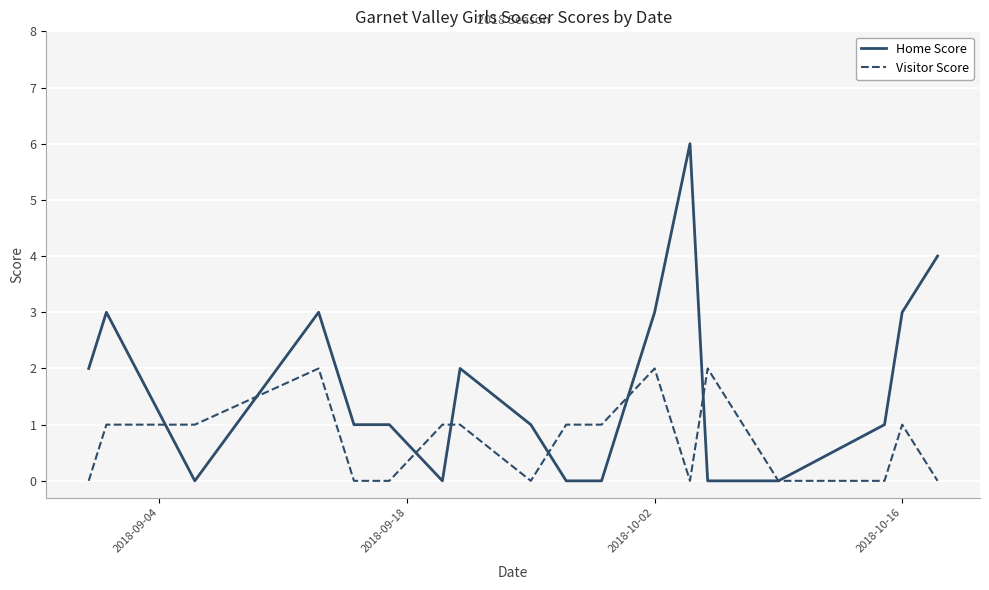

What is the maximum value shown in the chart?

6